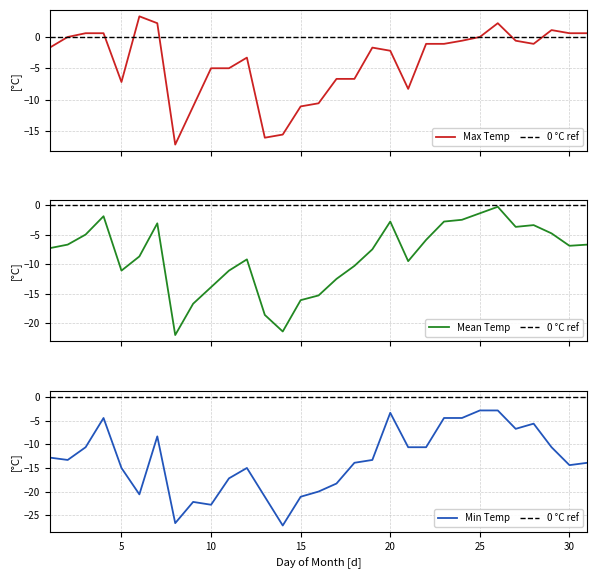

What is the difference between the maximum and second lowest values in the Mean Temp series?

21.1